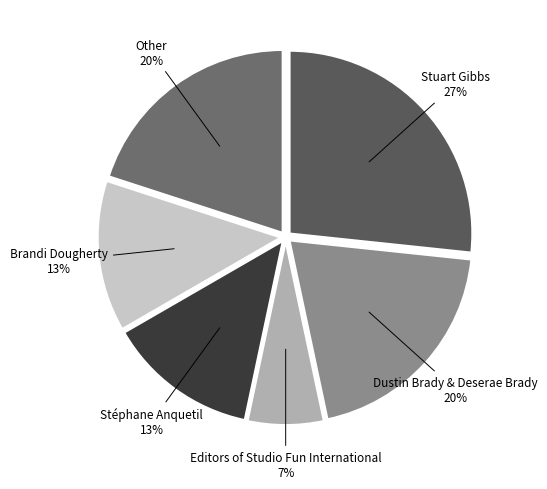

What is the ratio of the value at Stéphane Anquetil to the value at Brandi Dougherty?

1.0